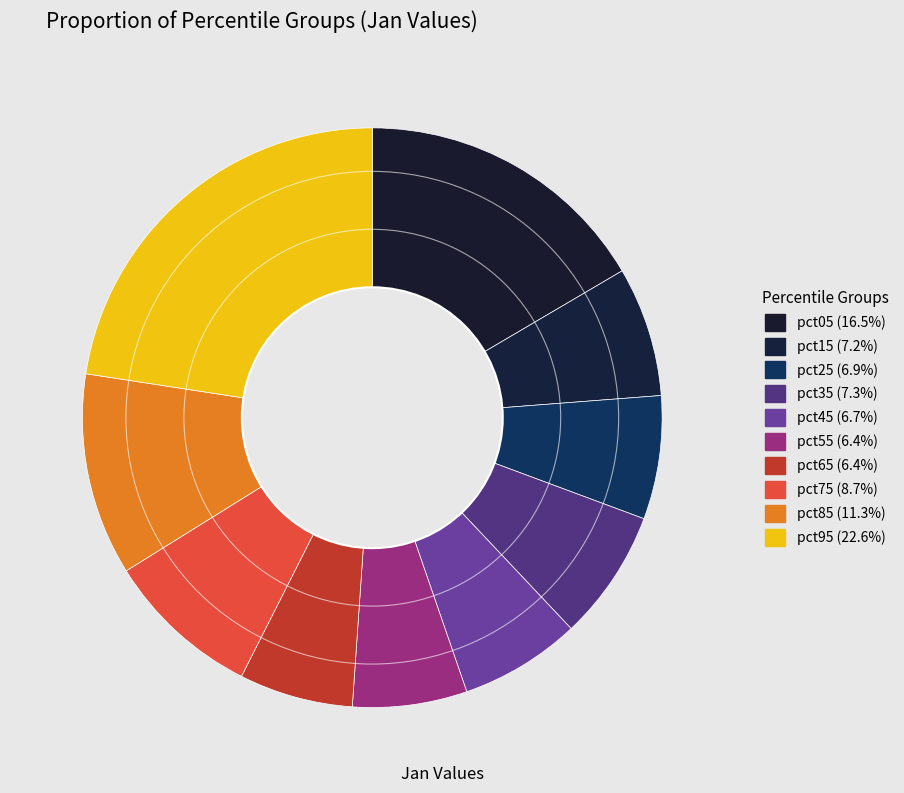

The pct95 slice represents 37% of the pie. True or false?

False